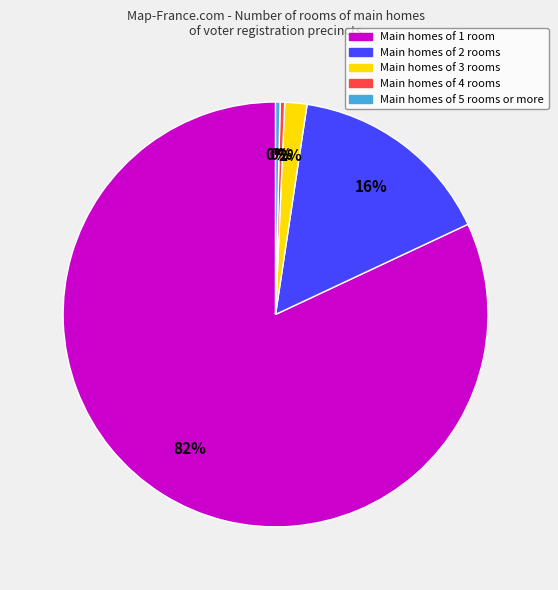

To the nearest percent, what is the average slice percentage?

20%